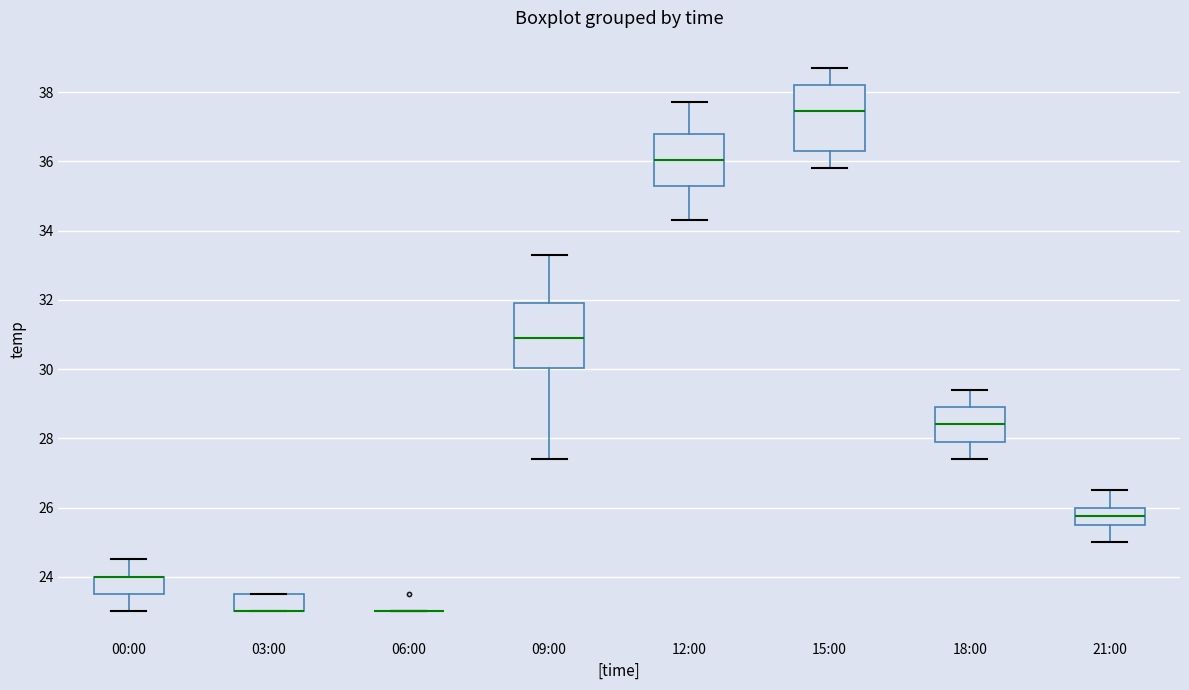

Reading left to right, transcribe this box plot: for each box, give where its median line is, the range the box spans, and where its two whiskers end, as read against the y-axis. The values are not printed on the chart, so give them approximately, as read against the axis.

00:00: median 24.0 (drawn on the box's upper edge), box 23.6 to 24.0, whiskers 23.0 to 24.6
03:00: median 23.0 (drawn on the box's lower edge), box 23.0 to 23.6, whiskers 23.0 to 23.6
06:00: box collapsed to a line at 23.0, whiskers 23.0 to 23.0
09:00: median 31.0, box 30.0 to 32.0, whiskers 27.4 to 33.4
12:00: median 36.0, box 35.4 to 36.8, whiskers 34.4 to 37.8
15:00: median 37.4, box 36.4 to 38.2, whiskers 35.8 to 38.8
18:00: median 28.4, box 28.0 to 29.0, whiskers 27.4 to 29.4
21:00: median 25.8, box 25.6 to 26.0, whiskers 25.0 to 26.6